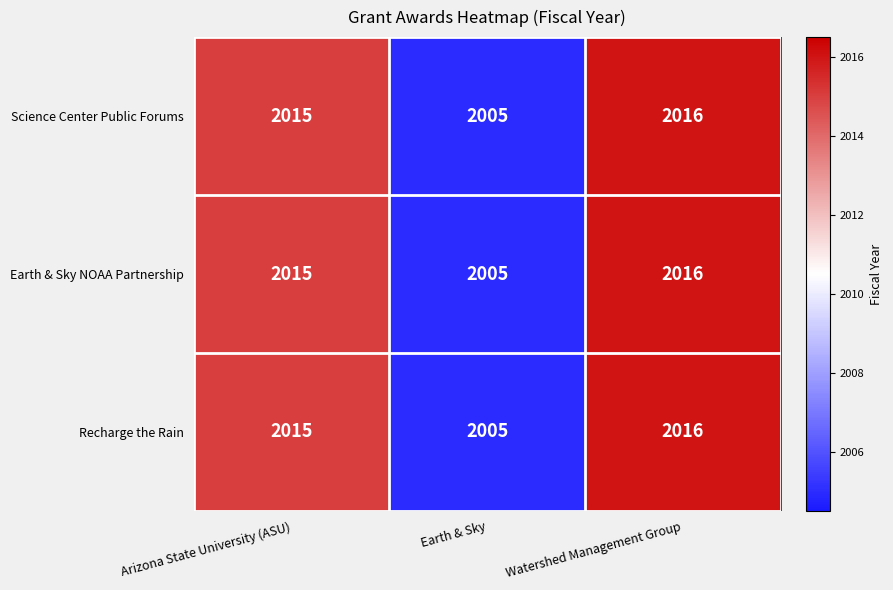

How many data points in Science Center Public Forums are less than 2015?

1